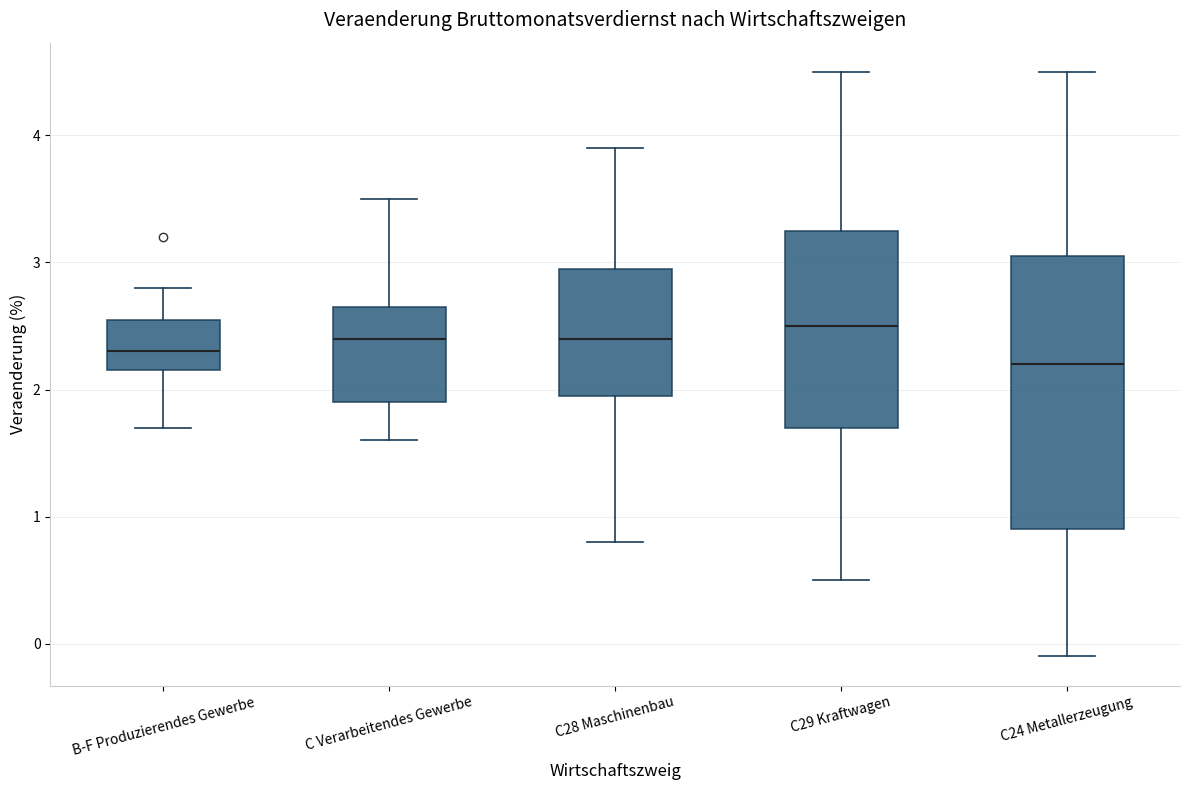

Reading left to right, transcribe this box plot: for each box, give where its median line is, the range the box spans, and where its two whiskers end, as read against the y-axis. The values are not printed on the chart, so give them approximately, as read against the axis.

B-F Produzierendes Gewerbe: median 2.3, box 2.2 to 2.6, whiskers 1.7 to 2.8
C Verarbeitendes Gewerbe: median 2.4, box 1.9 to 2.7, whiskers 1.6 to 3.5
C28 Maschinenbau: median 2.4, box 2.0 to 3.0, whiskers 0.8 to 3.9
C29 Kraftwagen: median 2.5, box 1.7 to 3.3, whiskers 0.5 to 4.5
C24 Metallerzeugung: median 2.2, box 0.9 to 3.1, whiskers -0.1 to 4.5